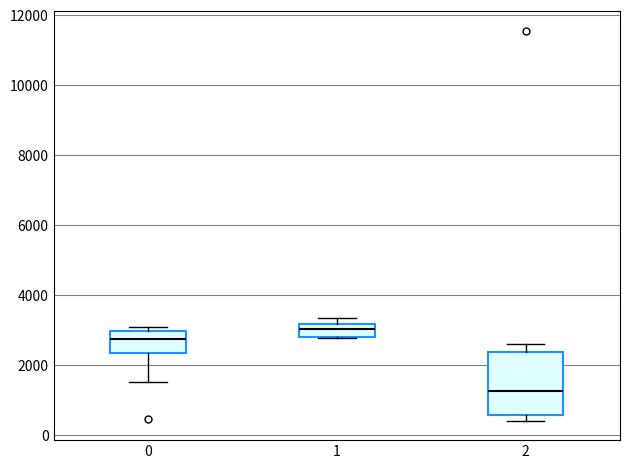

Comparing the boxes themselves (not the whiskers), which one is the tallest?

2